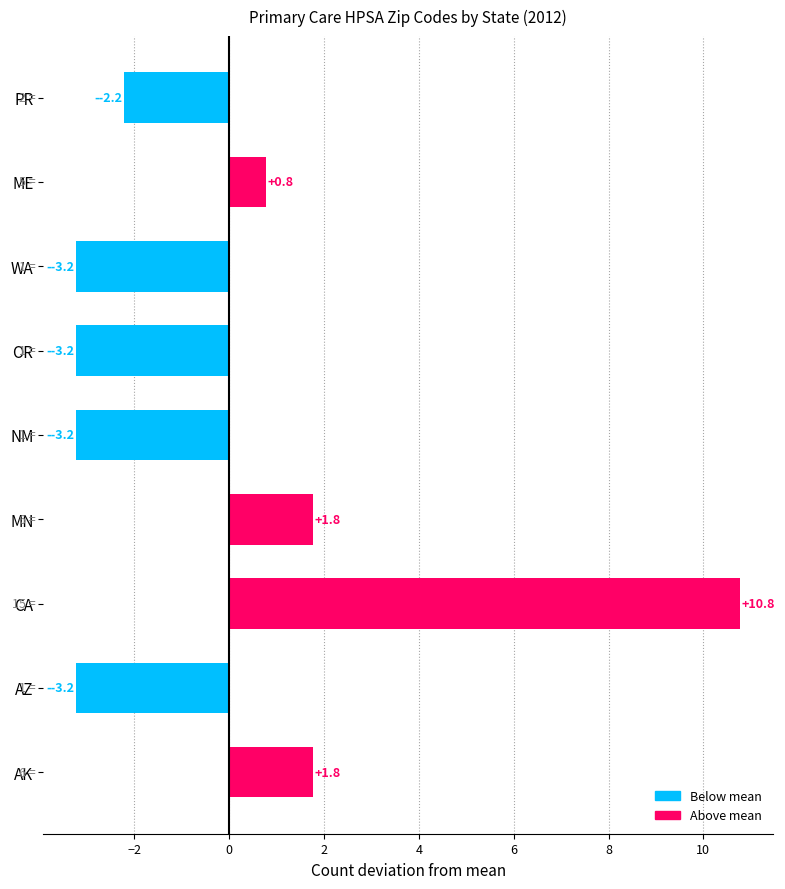

Approximately how many times larger is the value at AK compared to MN?

1.0